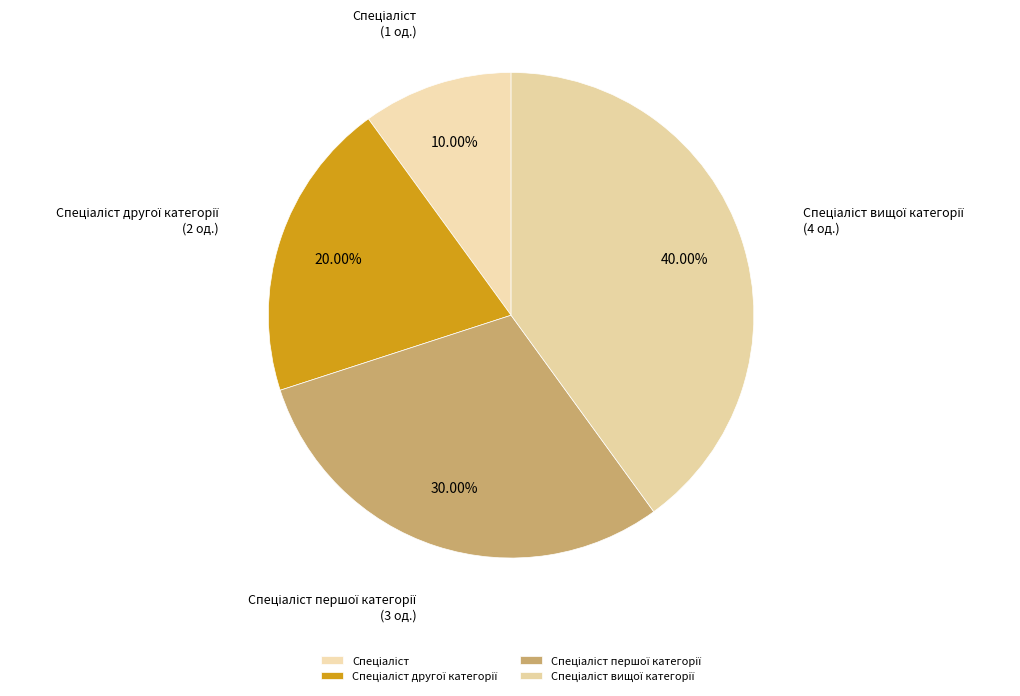

Is there any slice that represents more than half of the pie?

No